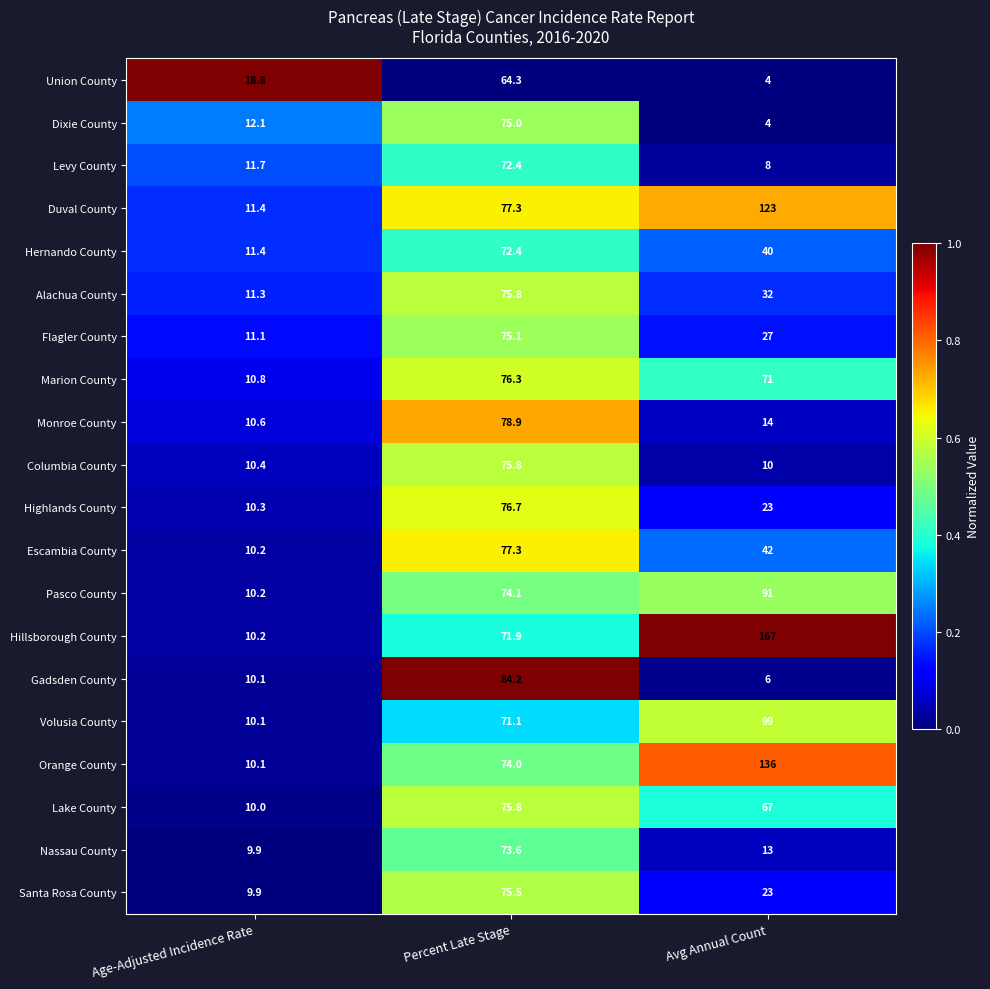

Which series has the largest total across all categories?

Hillsborough County